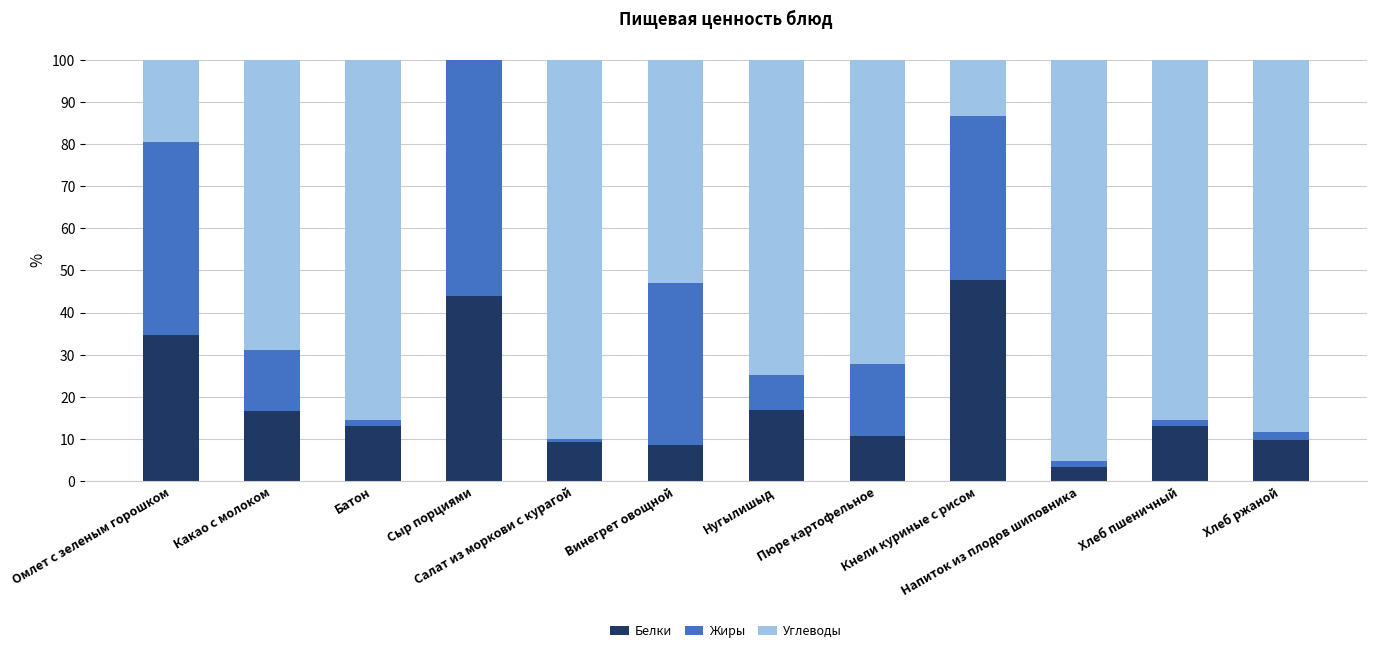

What is the maximum value for Белки?

47.7